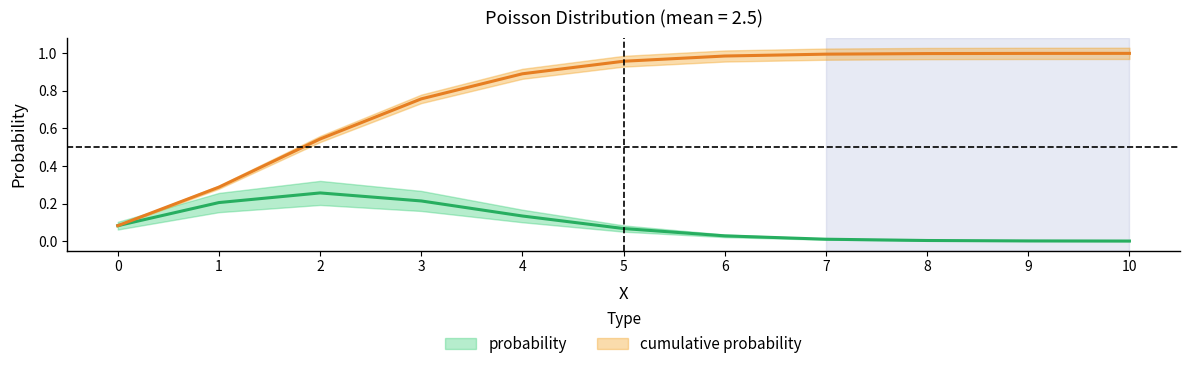

Which category has the highest value in the probability series?

2